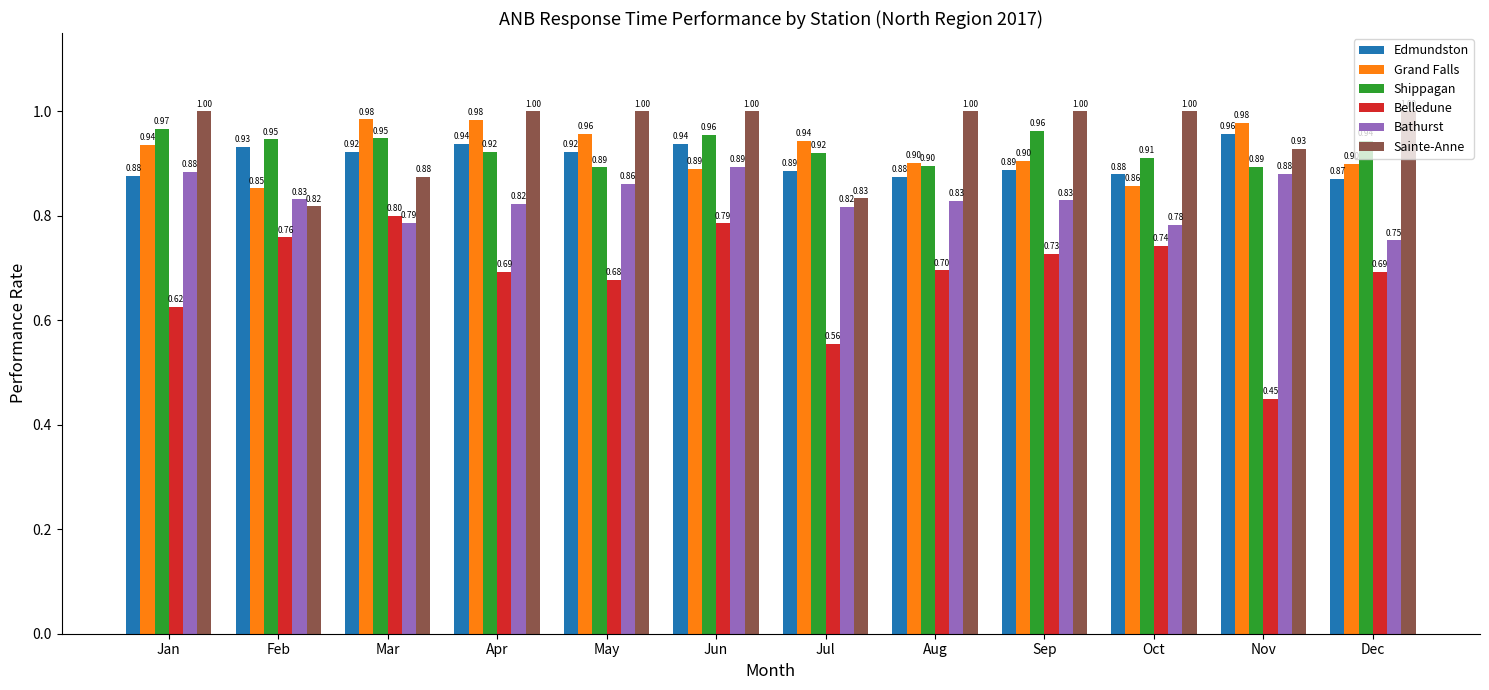

What is the highest value of the Shippagan series?

1.0